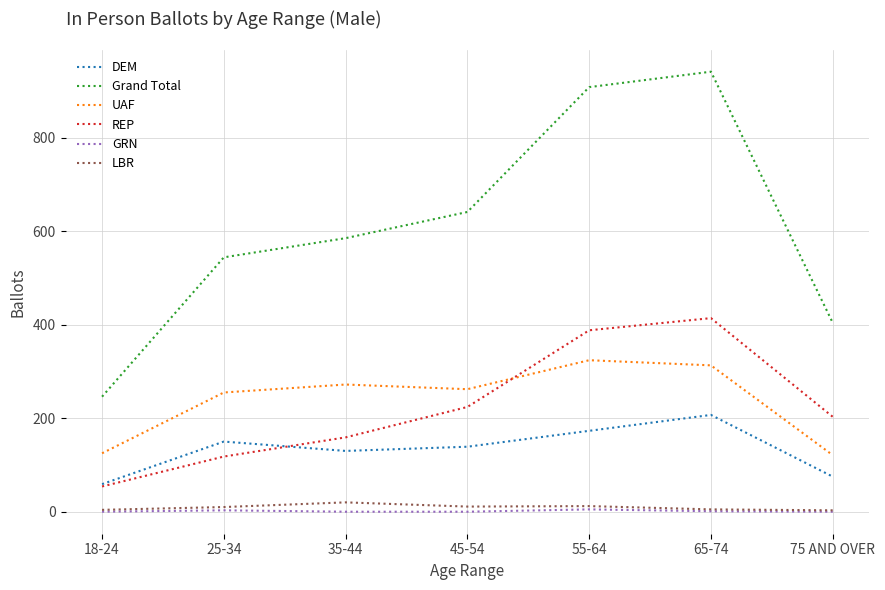

Which series has the largest total across all categories?

Grand Total